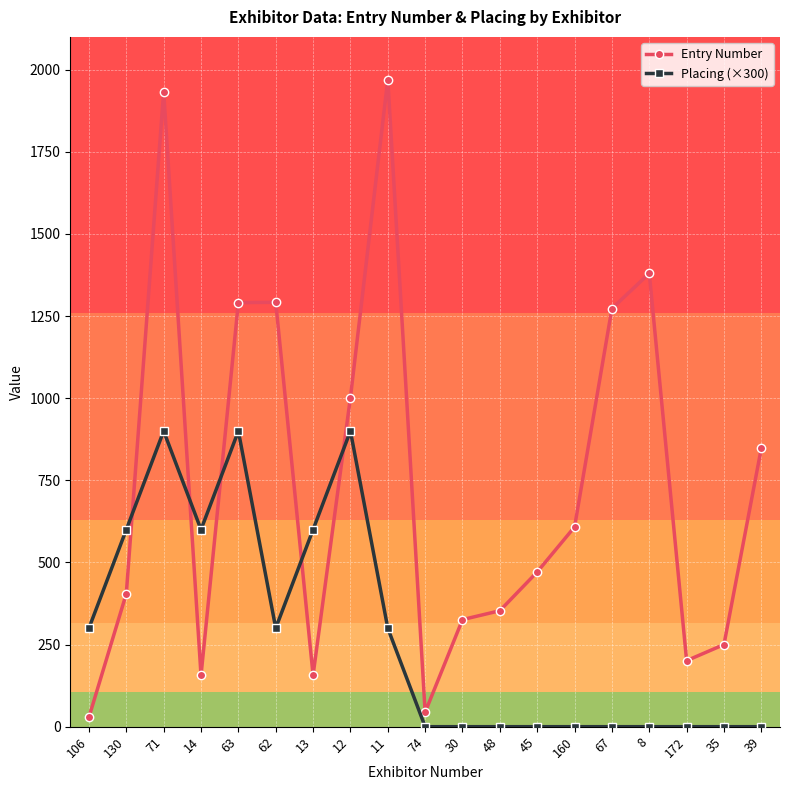

Which series has the largest total across all categories?

Entry Number